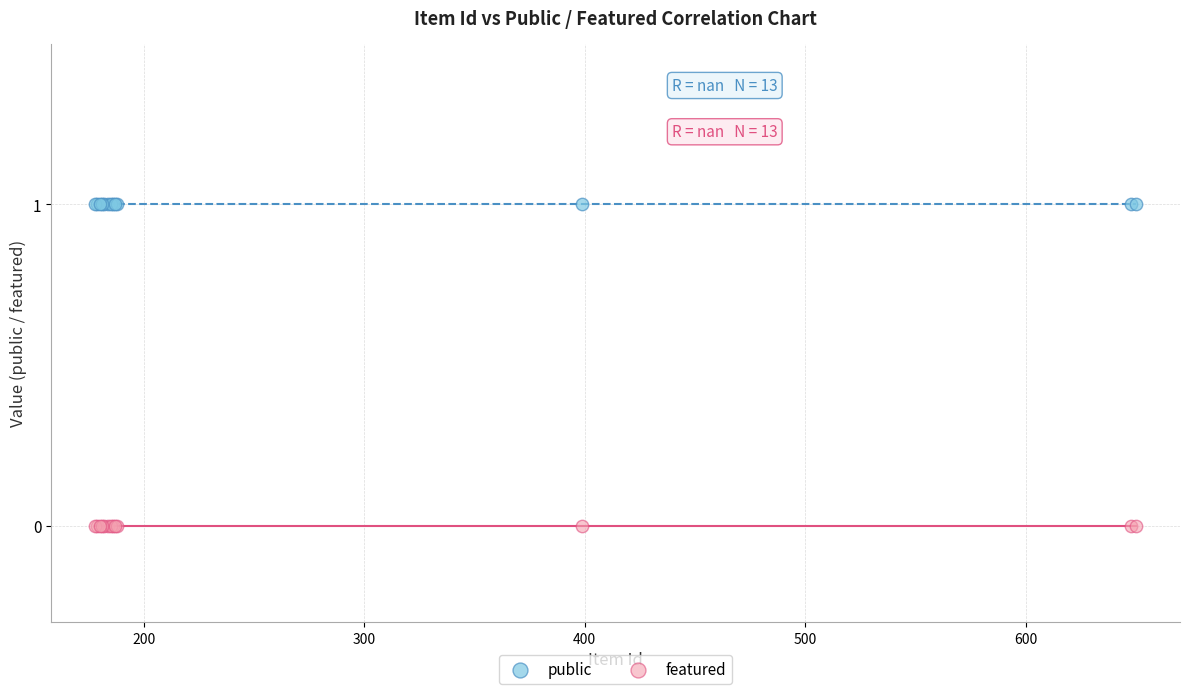

Which series reaches the minimum Y coordinate?

featured